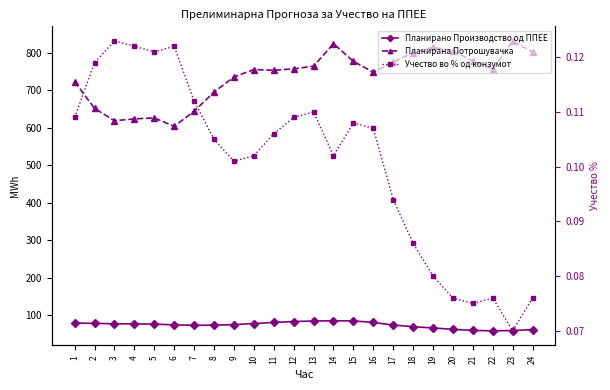

At how many categories does at least one series exceed 251?

24